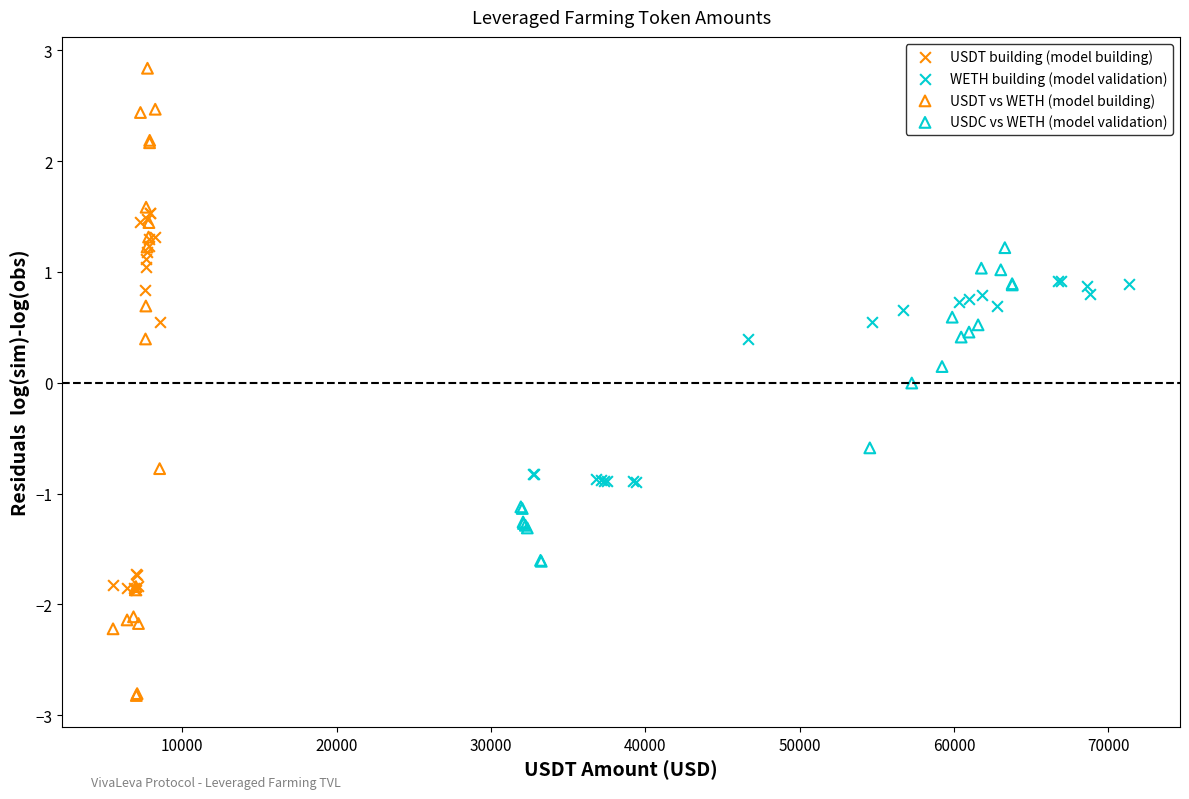

Which series reaches the maximum Y coordinate?

USDT vs WETH (model building)